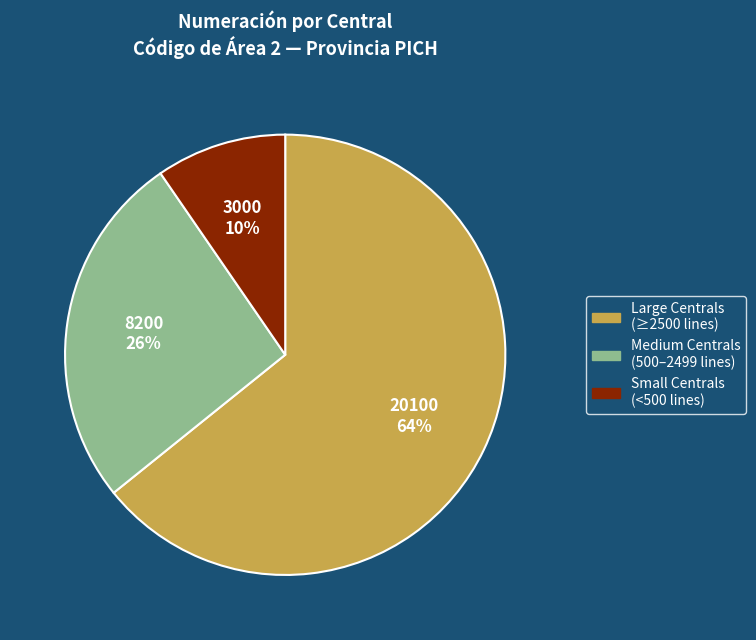

Does any single category account for the majority?

Yes